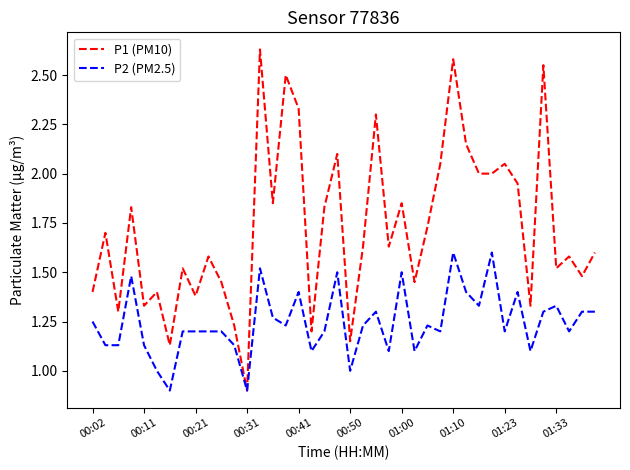

What is the lowest value of the P2 (PM2.5) series?

0.9